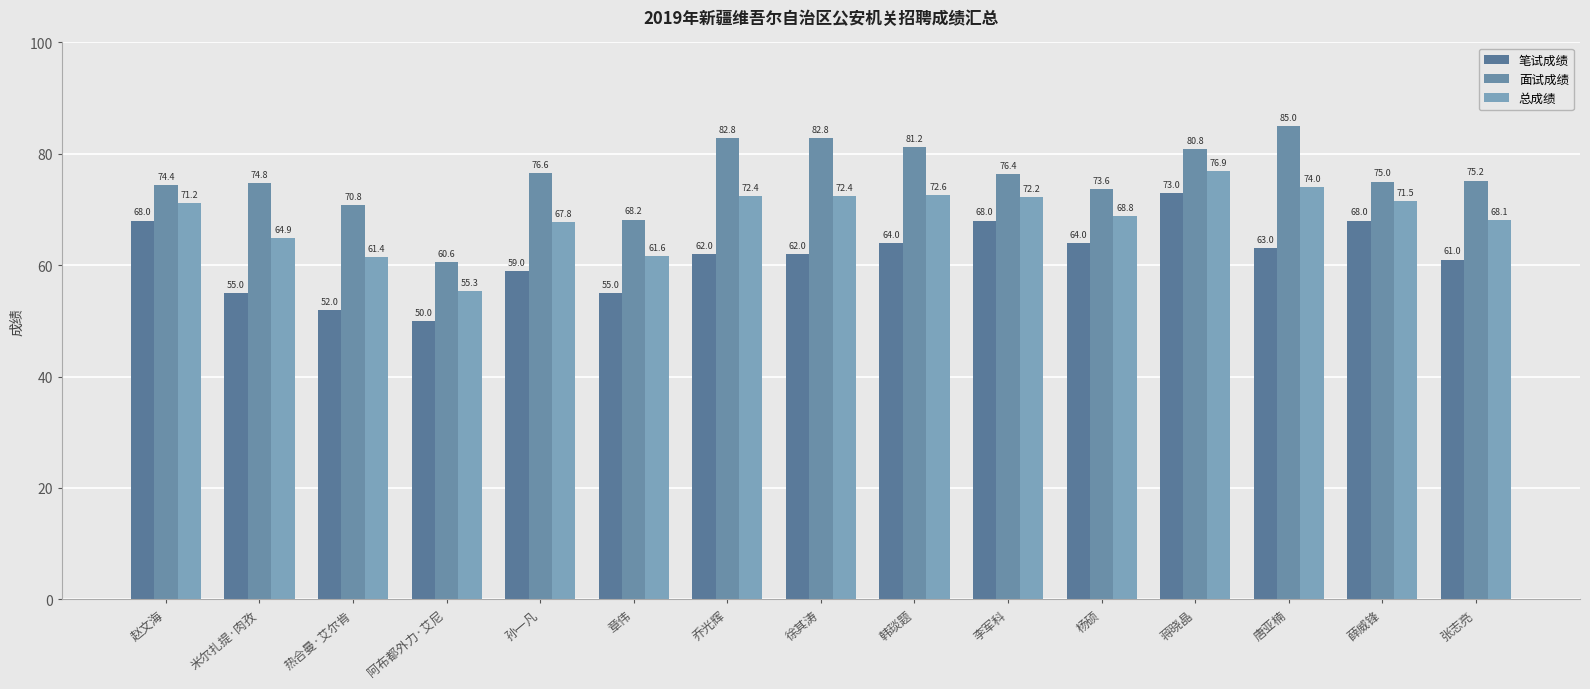

Is the value of 面试成绩 at 李军科 greater than the value of 总成绩 at 孙一凡?

Yes